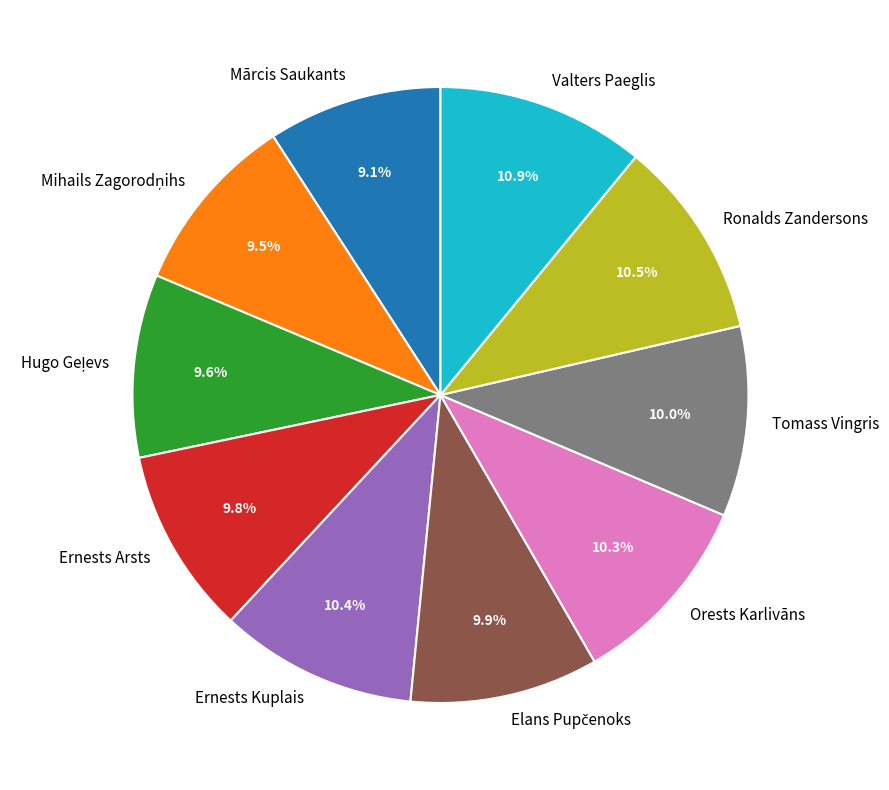

What percentage is NOT represented by Ernests Kuplais?

89.6%